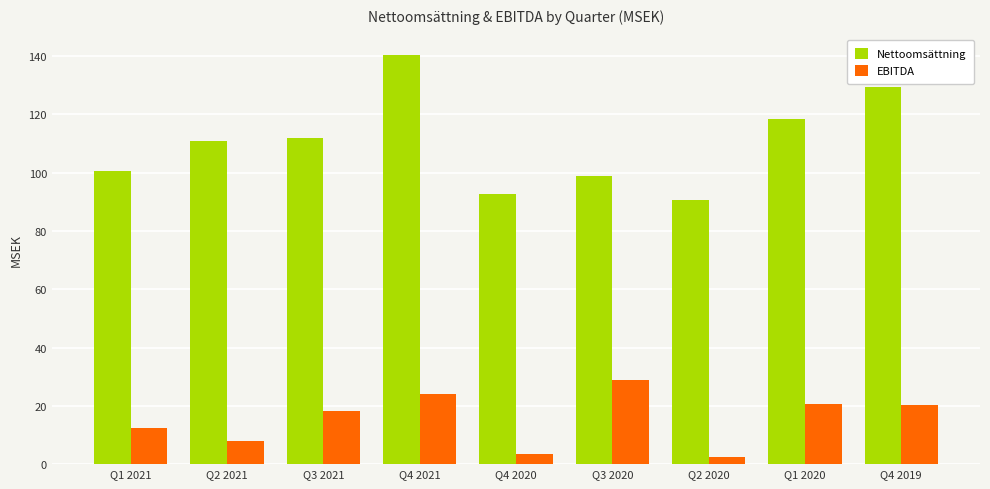

Are the bars grouped side by side (vs. stacked)?

Yes